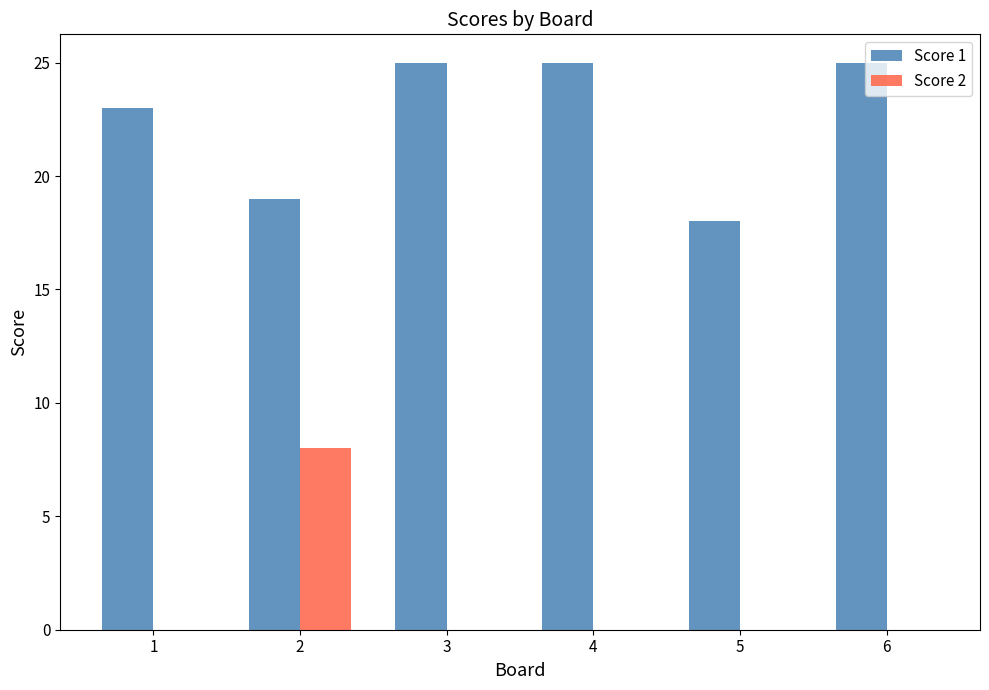

Is the value of Score 2 at 6 greater than the value of Score 1 at 6?

No